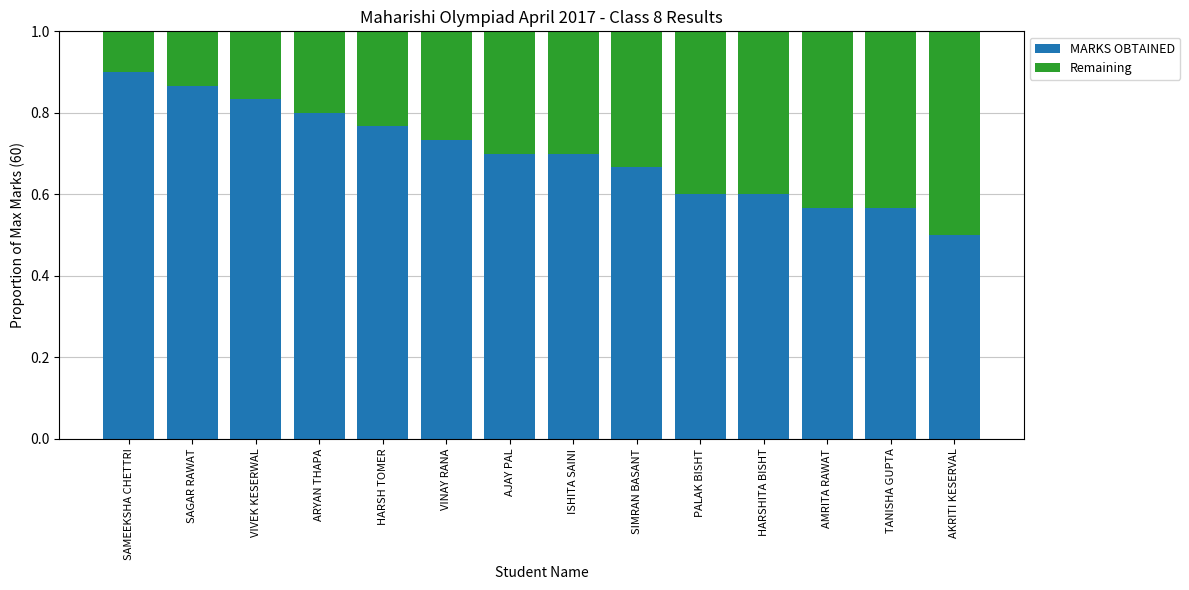

The MARKS OBTAINED series shows 0.2 at HARSHITA BISHT. True or false?

False